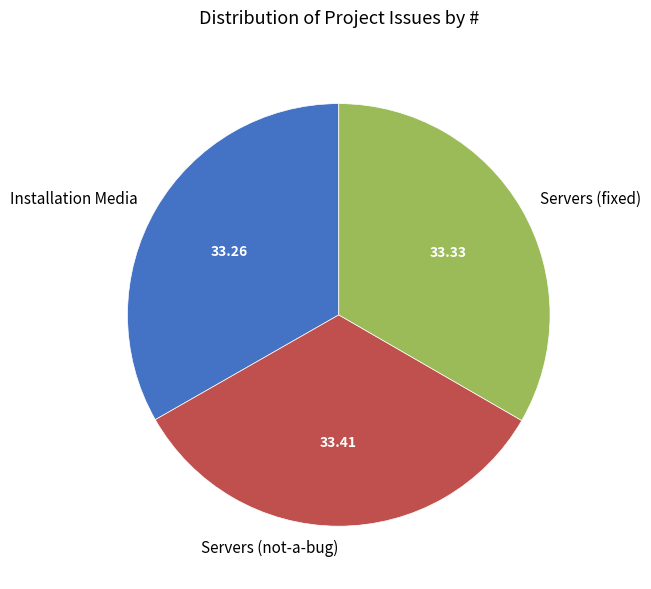

Combined, do Servers (not-a-bug) and Installation Media account for over 50%?

Yes